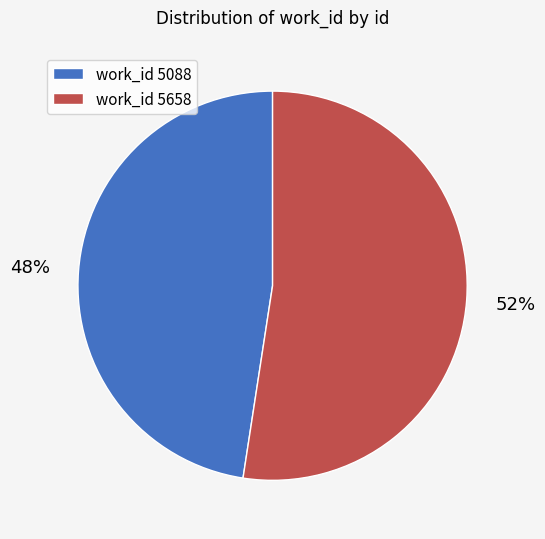

How many slices are in this pie chart?

2